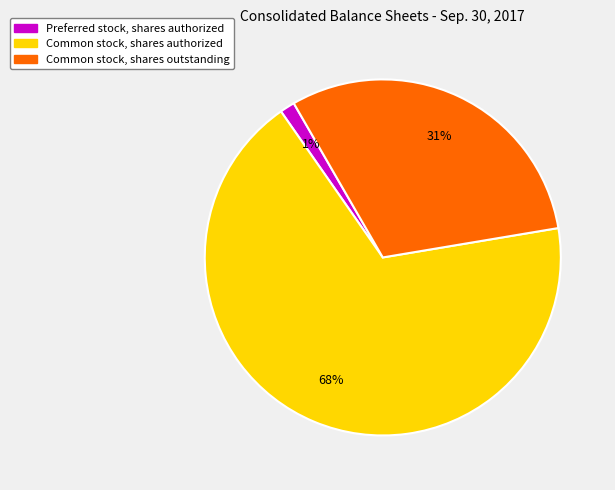

Which has a higher value, Common stock, shares outstanding or Common stock, shares authorized?

Common stock, shares authorized